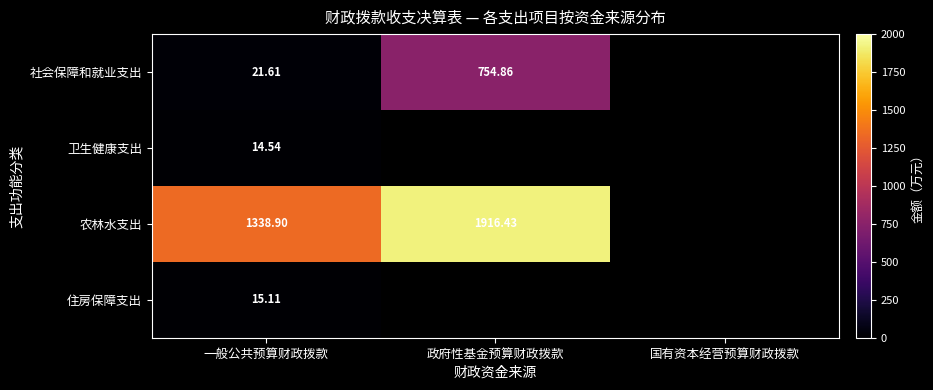

Count the number of categories in the chart.

3